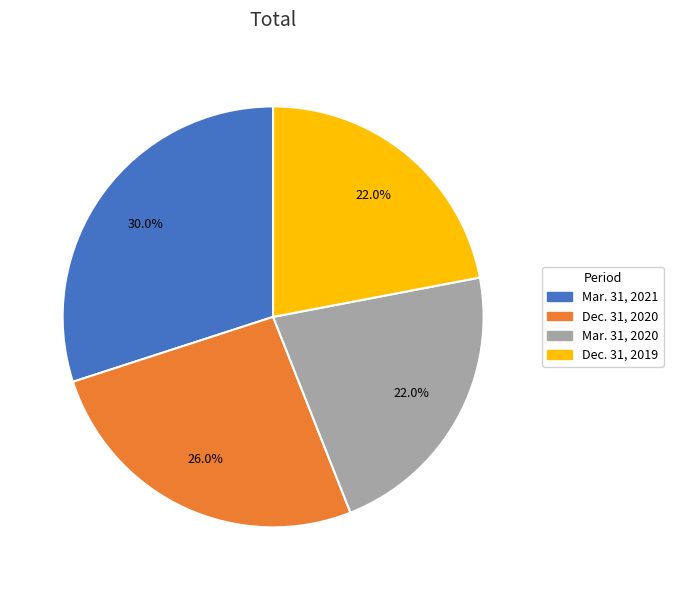

Which category has the biggest portion of the pie?

Mar. 31, 2021